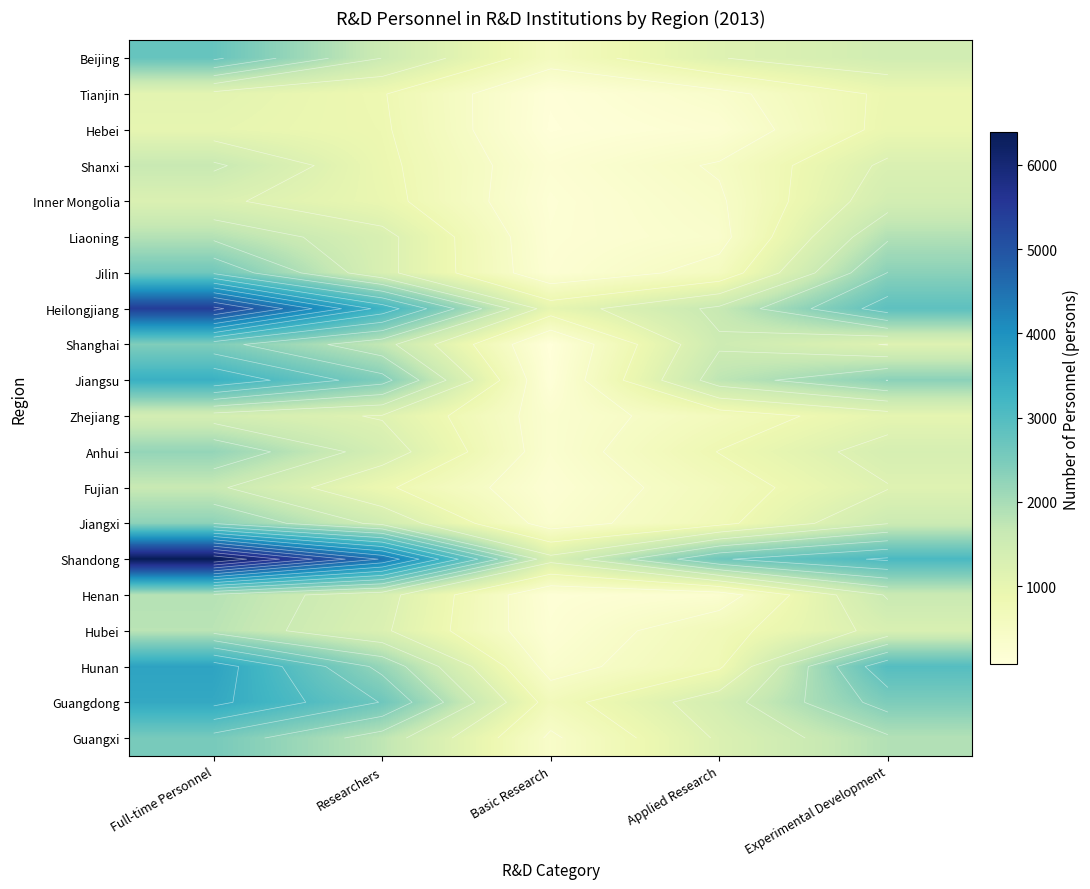

At which category is the sum across all series the highest?

Full-time Personnel